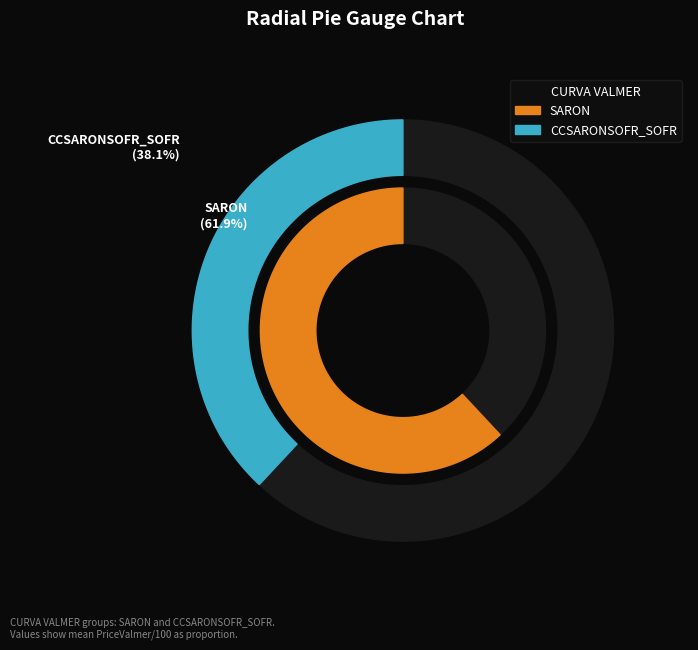

Is it true that CCSARONSOFR_SOFR is 24% of the pie?

False